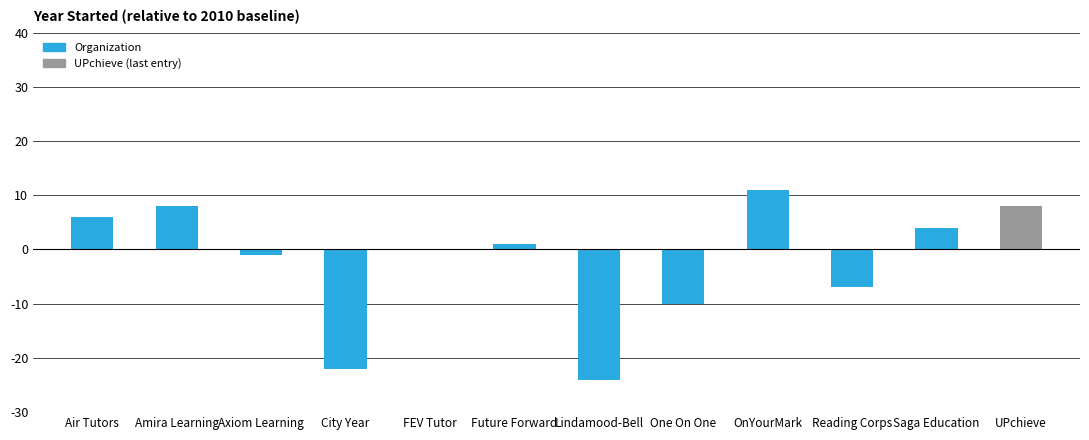

What is the sum of all values?

-26